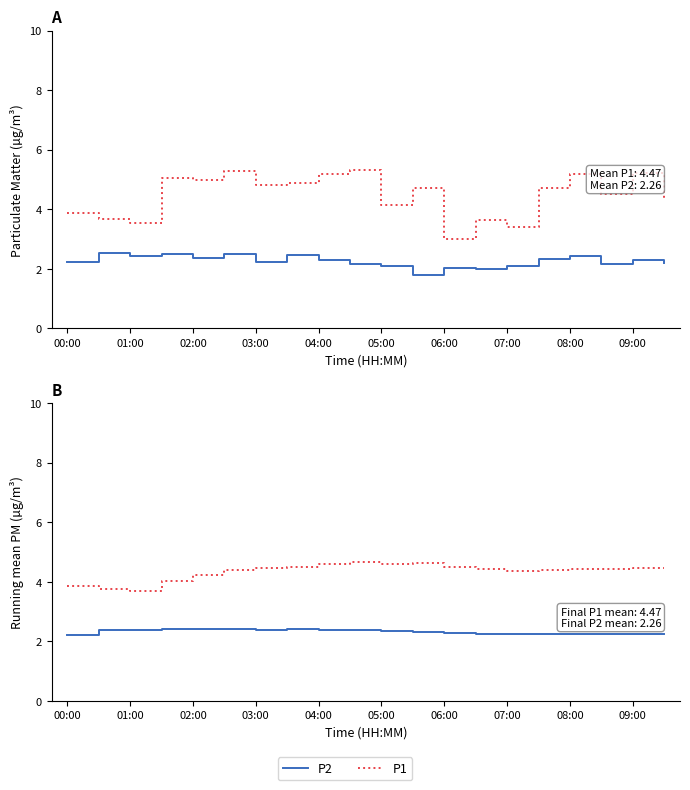

The P1 series shows 1.9 at 08:00. True or false?

False